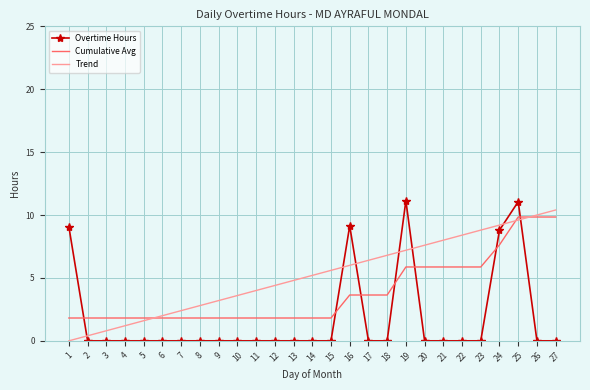

Reading right to left, what are all the values shown in this chart?

Overtime Hours: 27=0.0	26=0.0	25=11.1	24=8.8	23=0.0	22=0.0	21=0.0	20=0.0	19=11.1	18=0.0	17=0.0	16=9.1	15=0.0	14=0.0	13=0.0	12=0.0	11=0.0	10=0.0	9=0.0	8=0.0	7=0.0	6=0.0	5=0.0	4=0.0	3=0.0	2=0.0	1=9.1
Cumulative Avg: 27=9.8	26=9.8	25=9.8	24=7.6	23=5.9	22=5.9	21=5.9	20=5.9	19=5.9	18=3.6	17=3.6	16=3.6	15=1.8	14=1.8	13=1.8	12=1.8	11=1.8	10=1.8	9=1.8	8=1.8	7=1.8	6=1.8	5=1.8	4=1.8	3=1.8	2=1.8	1=1.8
Trend: 27=10.4	26=10.0	25=9.6	24=9.2	23=8.8	22=8.4	21=8.0	20=7.6	19=7.2	18=6.8	17=6.4	16=6.0	15=5.6	14=5.2	13=4.8	12=4.4	11=4.0	10=3.6	9=3.2	8=2.8	7=2.4	6=2.0	5=1.6	4=1.2	3=0.8	2=0.4	1=0.0